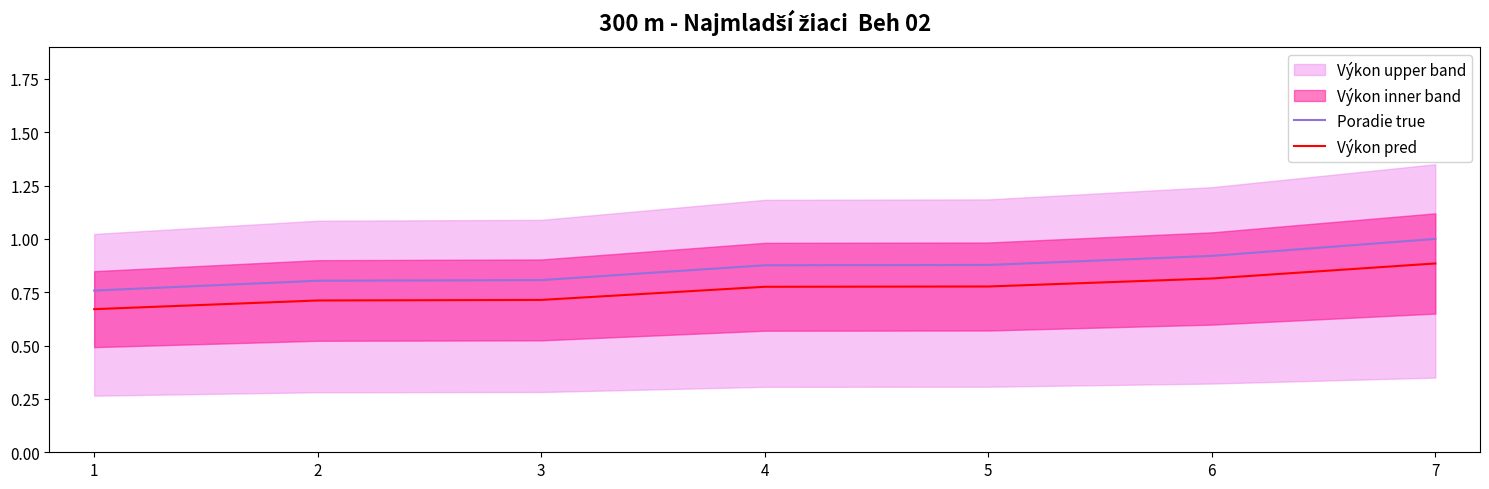

True or false: Poradie true and Výkon pred intersect in this chart.

False